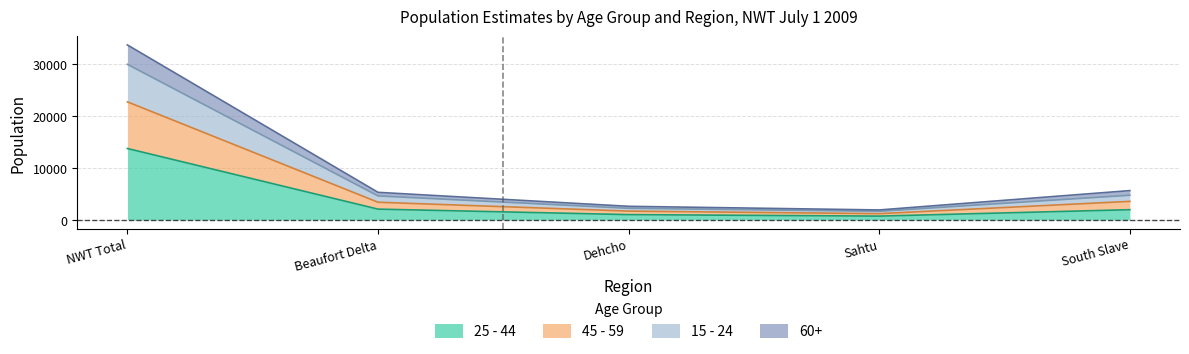

At which label does 25 - 44 reach its peak?

NWT Total